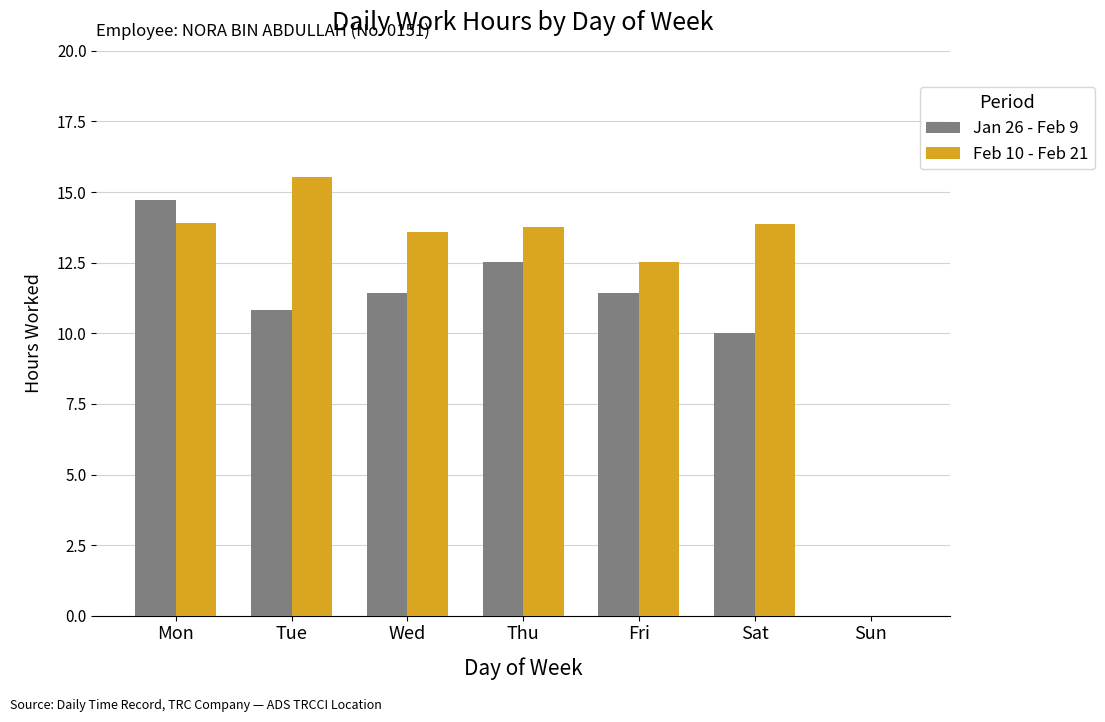

The value of Jan 26 - Feb 9 at Thu is 12.5. True or false?

True